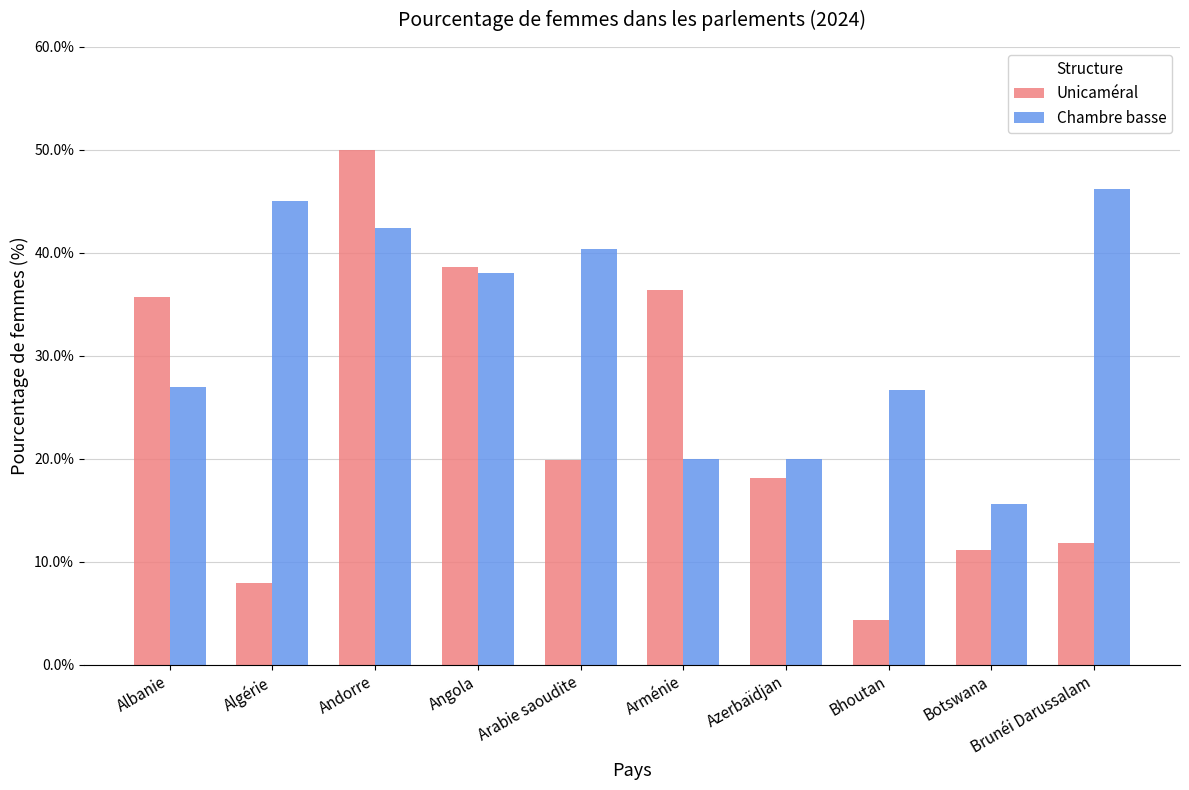

What is the spread (max minus min) of values at Azerbaïdjan?

1.9